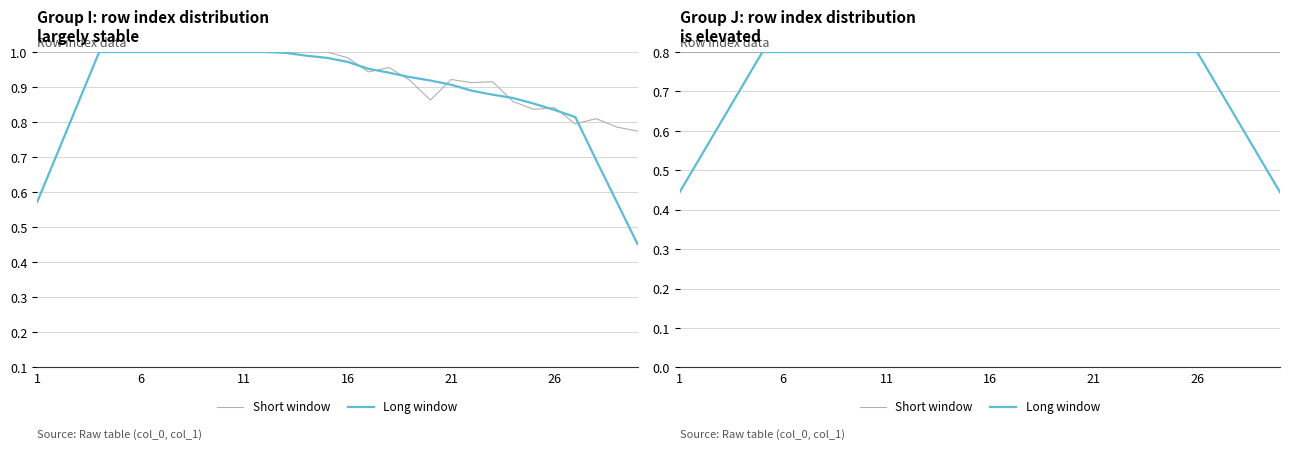

Where is Short window nearest to the value 0?

1